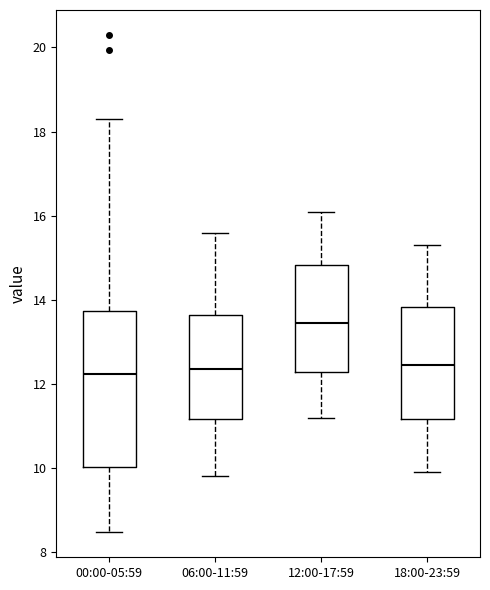

Reading left to right, transcribe this box plot: for each box, give where its median line is, the range the box spans, and where its two whiskers end, as read against the y-axis. The values are not printed on the chart, so give them approximately, as read against the axis.

00:00-05:59: median 12.2, box 10.0 to 13.8, whiskers 8.4 to 18.4
06:00-11:59: median 12.4, box 11.2 to 13.6, whiskers 9.8 to 15.6
12:00-17:59: median 13.4, box 12.2 to 14.8, whiskers 11.2 to 16.2
18:00-23:59: median 12.4, box 11.2 to 13.8, whiskers 10.0 to 15.4